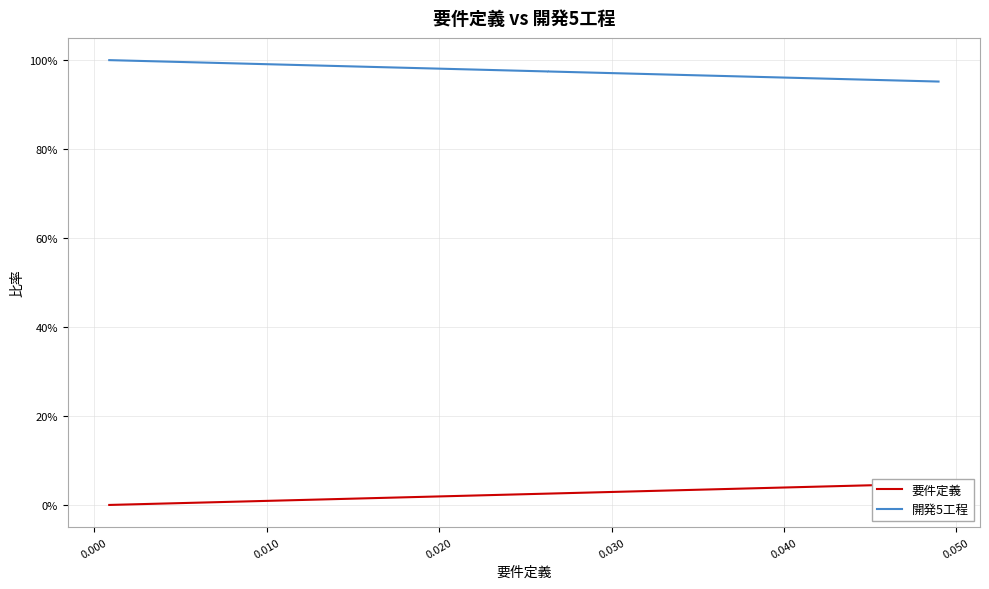

How many lines are shown in the chart?

2